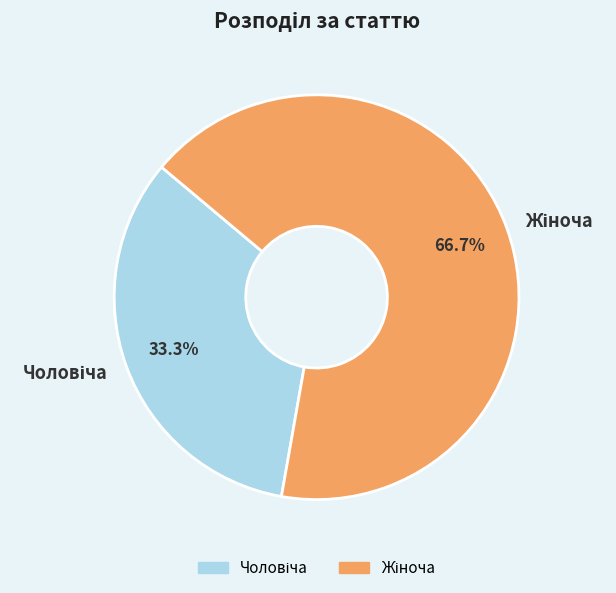

Does any single category account for the majority?

Yes